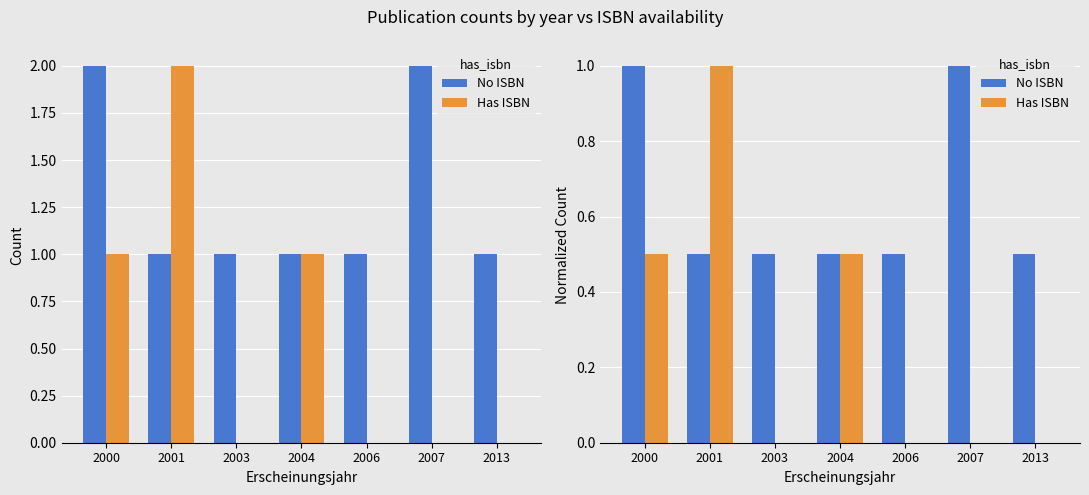

Rank the series by their maximum value, from highest to lowest.

No ISBN, Has ISBN